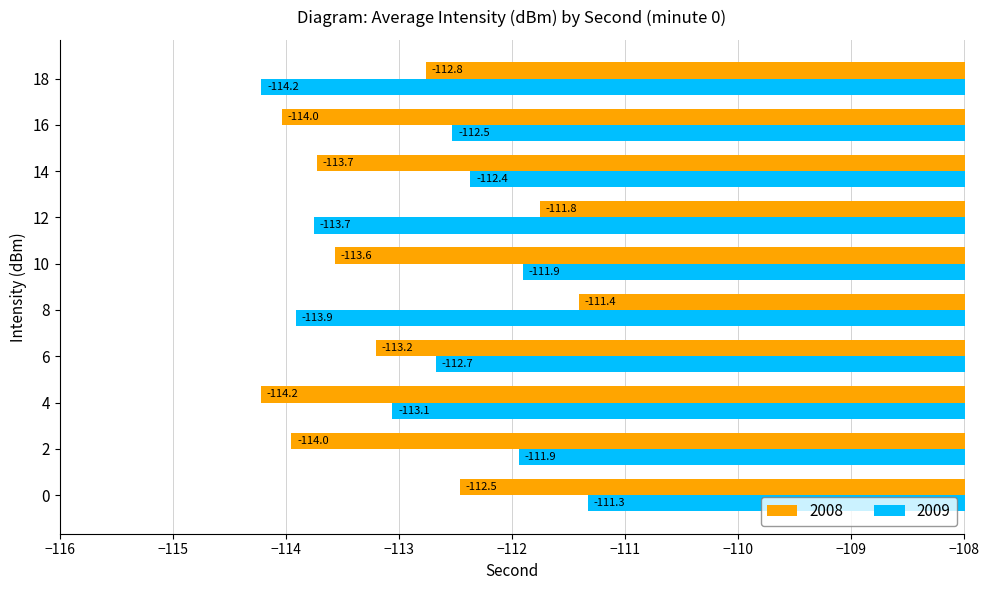

What are all the series names shown in the legend?

2008, 2009